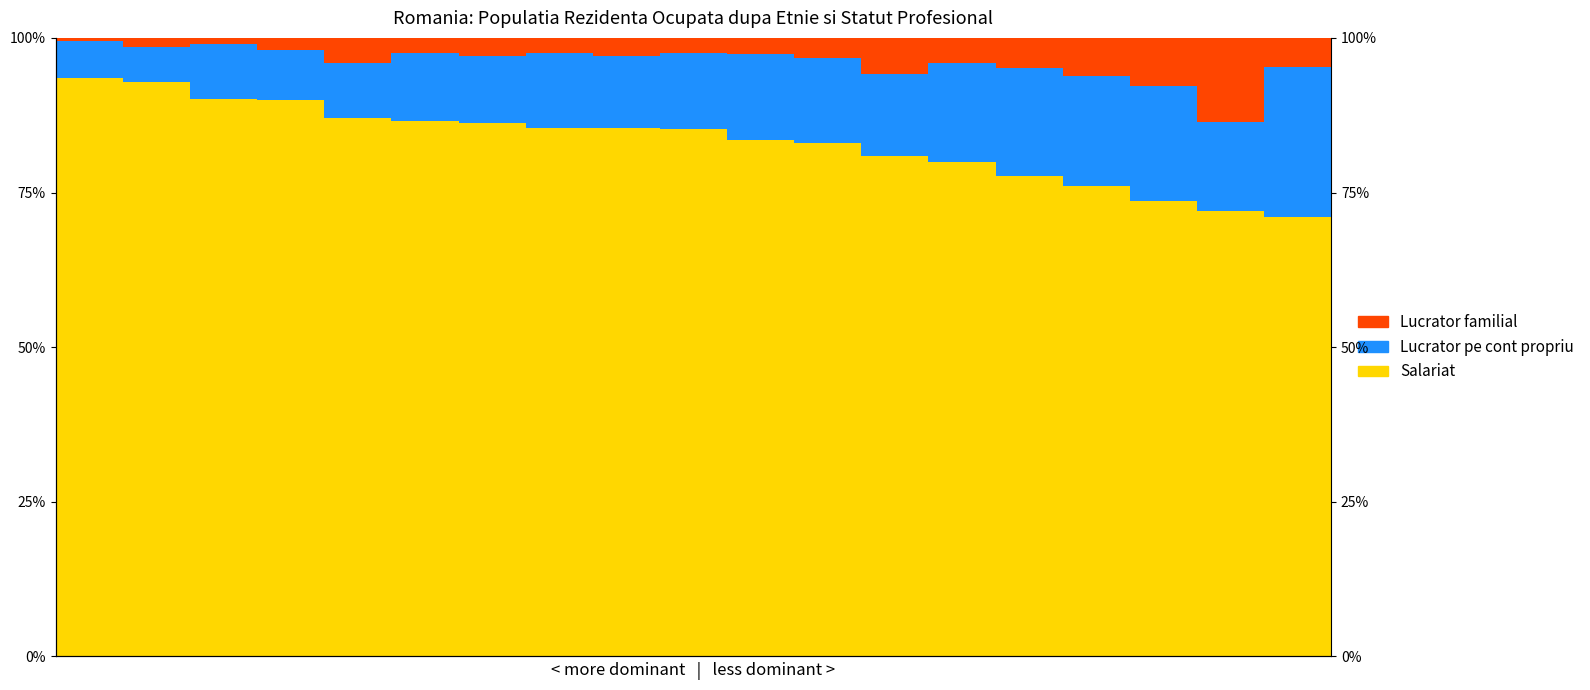

The value of Salariat at 1 is 0.9. True or false?

True